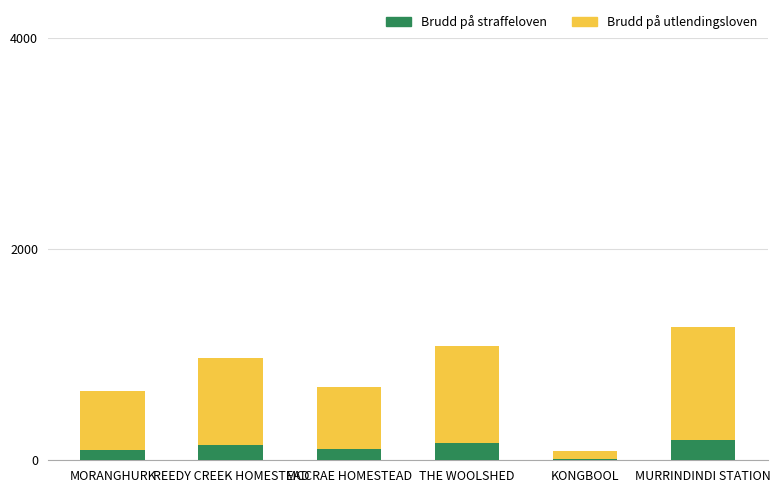

What are all the series names shown in the legend?

Brudd på straffeloven, Brudd på utlendingsloven